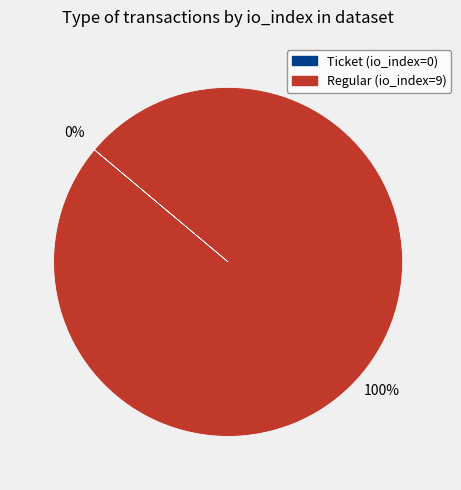

To the nearest percent, what is the difference between the largest and smallest slice percentages?

100%